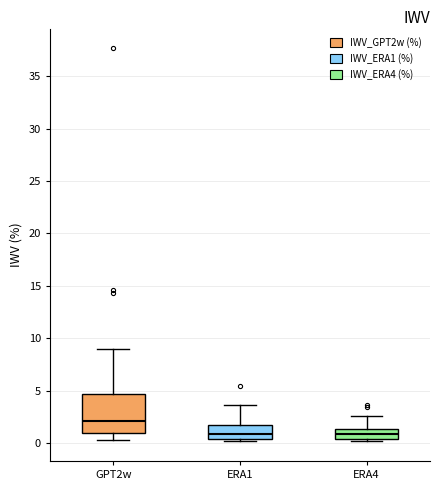

Which box's median line is the highest?

GPT2w